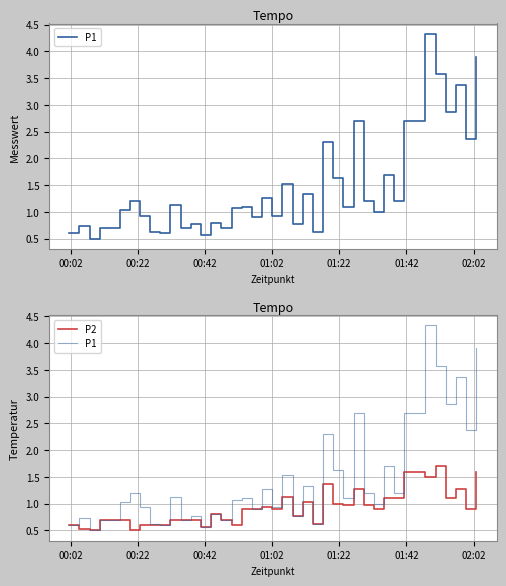

What is the difference between the second highest and minimum values in the P2 series?

1.1